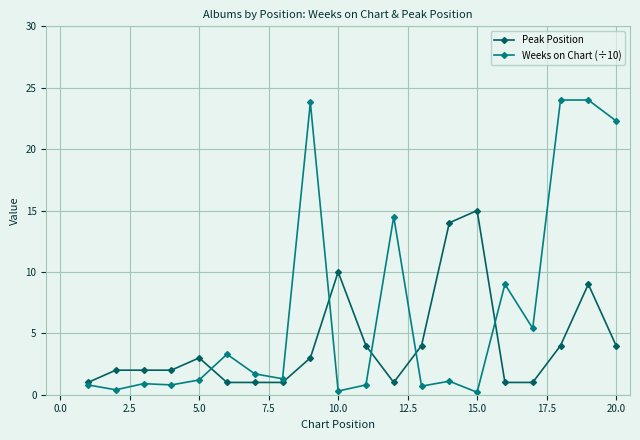

Which series has the largest range (max minus min)?

Weeks on Chart (÷10)